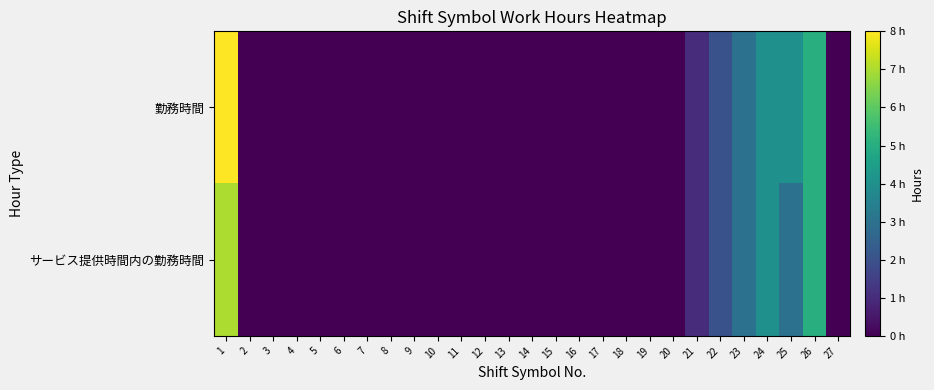

At 24, list the series in order from smallest to largest.

勤務時間, サービス提供時間内の勤務時間